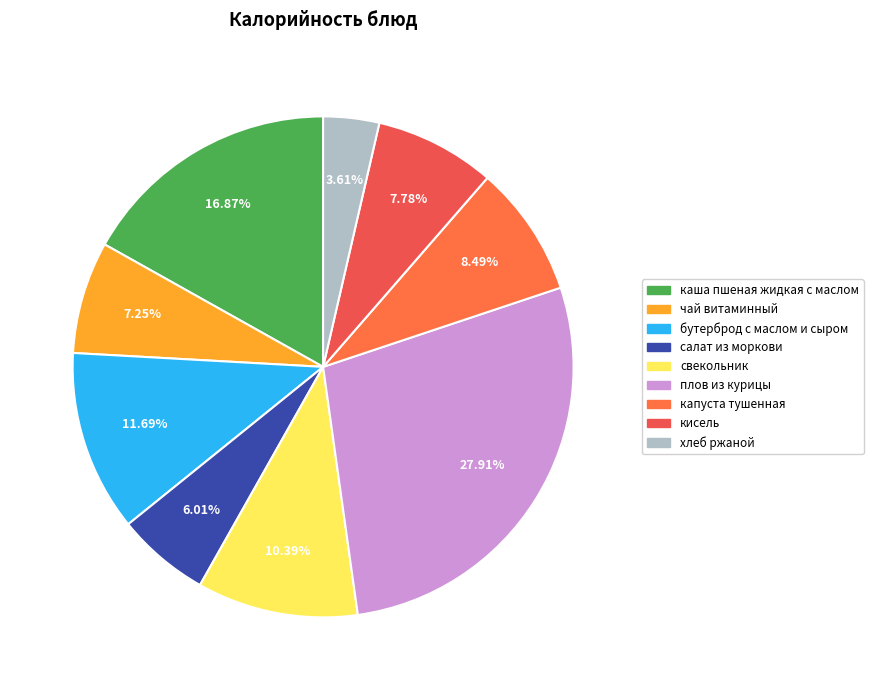

To the nearest percent, what is the average slice percentage?

11%